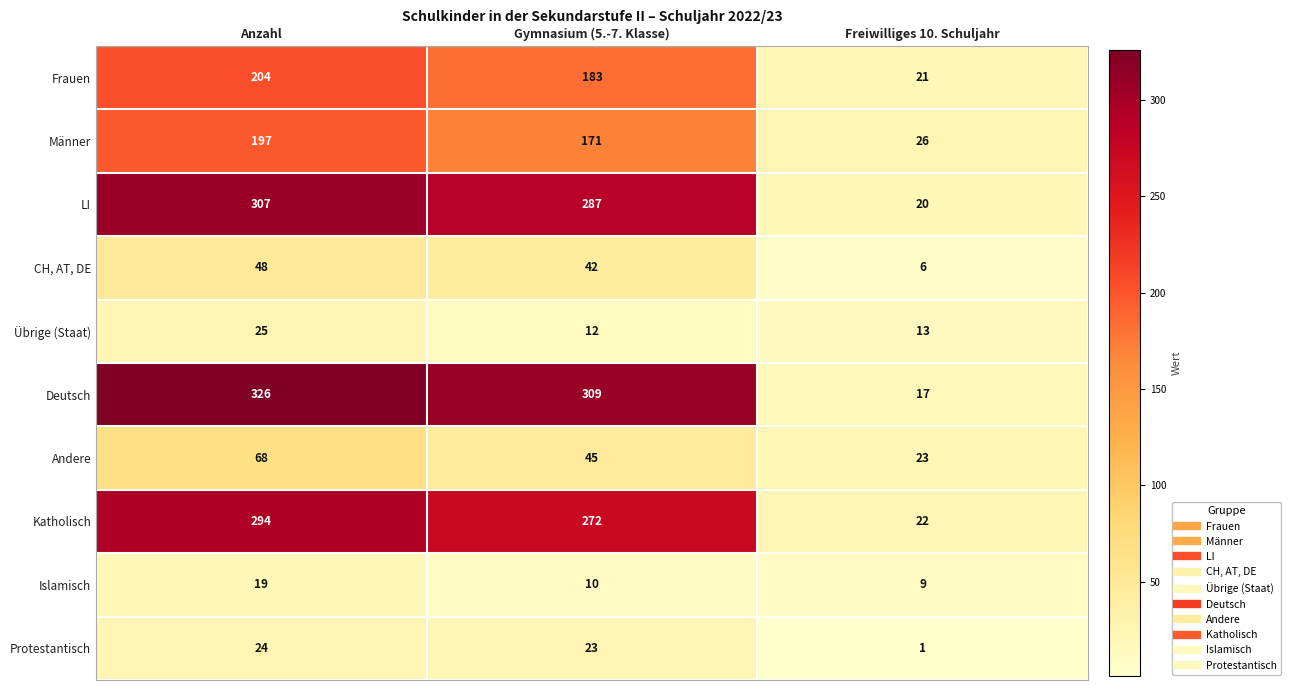

Count the number of categories in the chart.

3